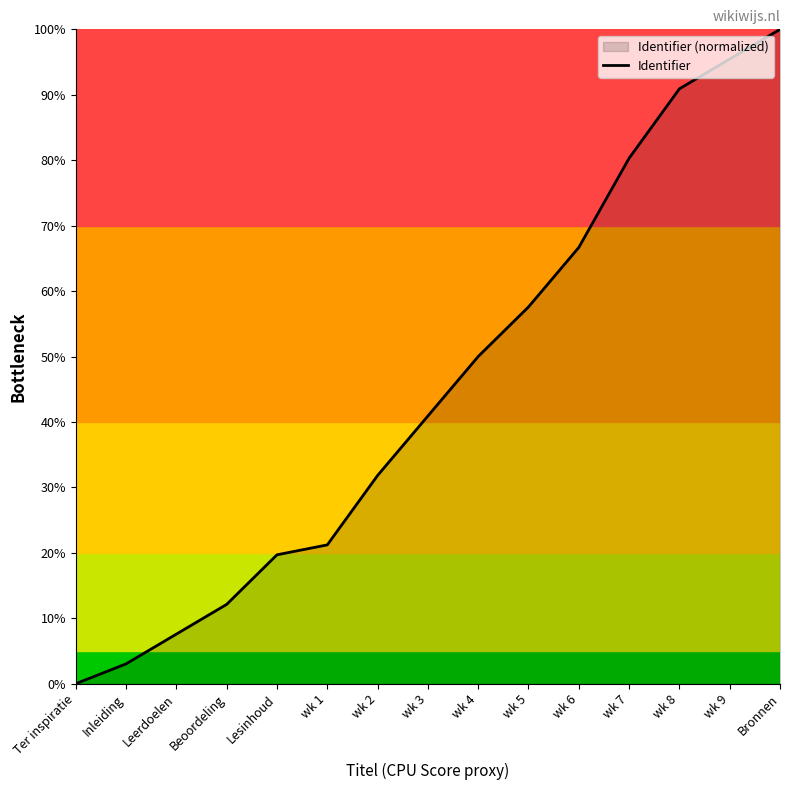

How many distinct data groups are displayed?

1